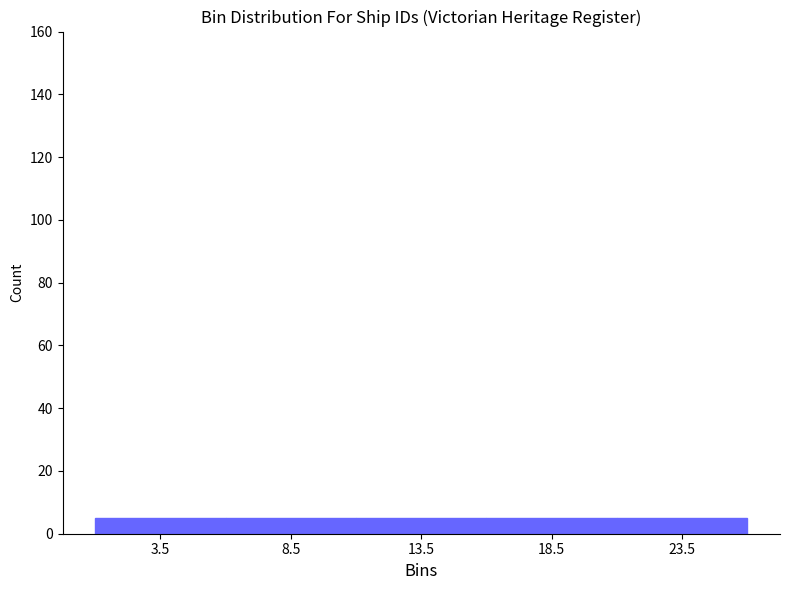

Reading left to right, list every bar in this chart as the range it spans on the x-axis followed by its height. The values are not printed on the chart, so give them approximately, as read against the axis.

1 to 6: 6
6 to 11: 6
11 to 16: 6
16 to 21: 6
21 to 26: 6